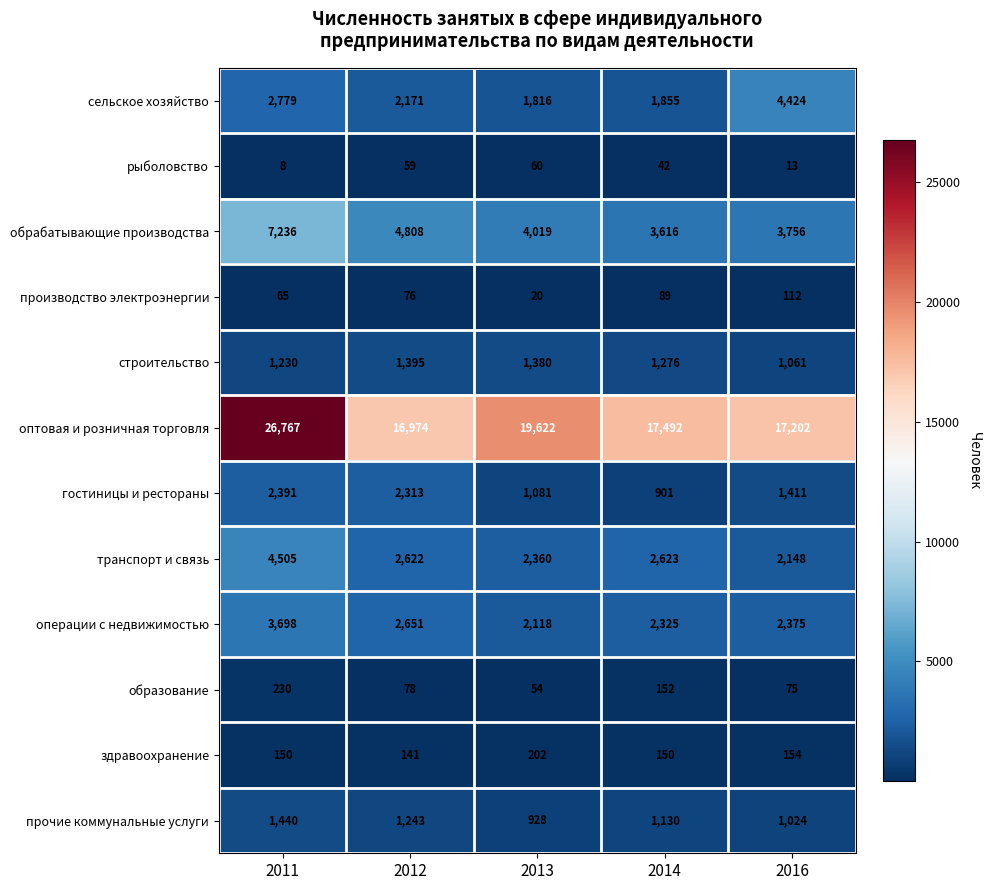

At which category does the chart reach its minimum across all series?

2011